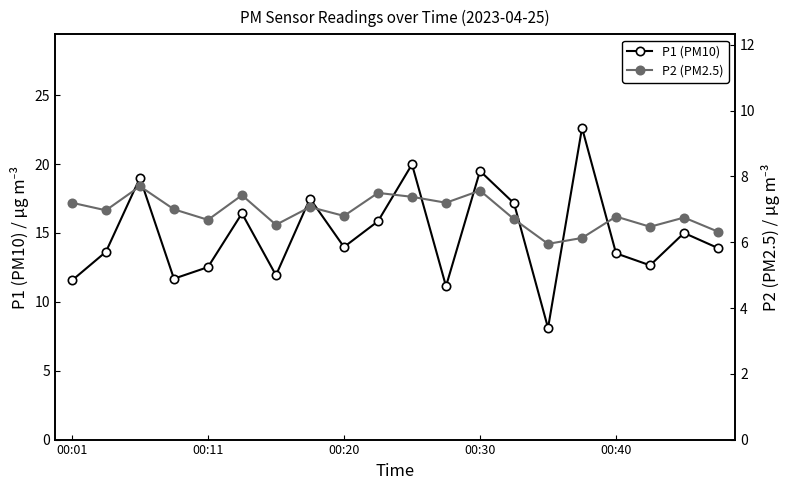

True or false: P1 (PM10) and P2 (PM2.5) intersect in this chart.

False